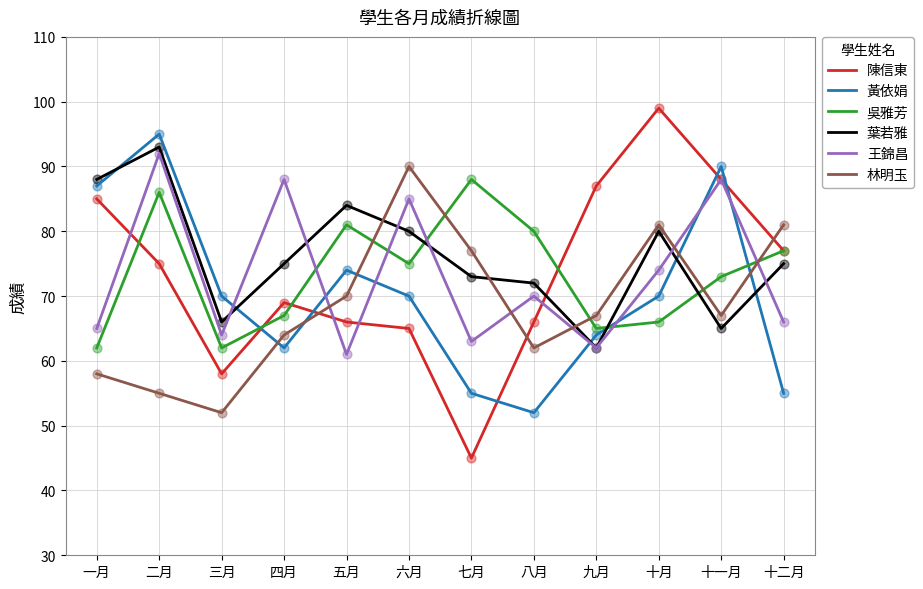

What are all the series names shown in the legend?

陳信東, 黃依娟, 吳雅芳, 葉若雅, 王錦昌, 林明玉